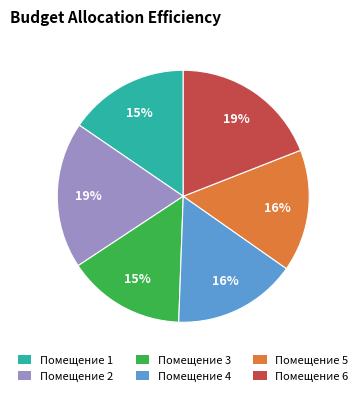

Is there any slice that represents more than half of the pie?

No